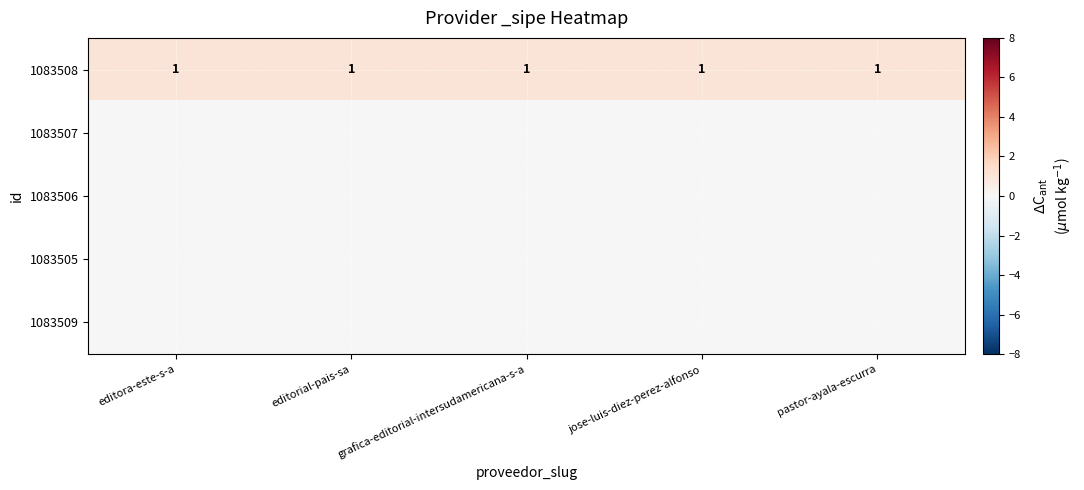

What is the total value across all series at editorial-pais-sa?

1